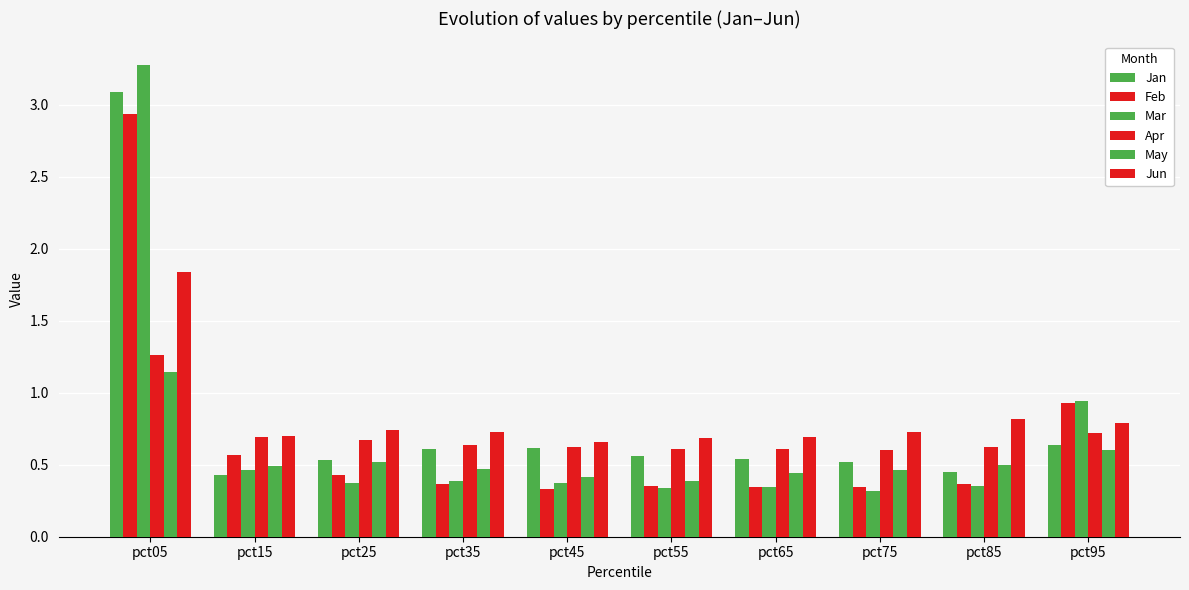

Between pct25 and pct85, which series saw the biggest shift?

Jan